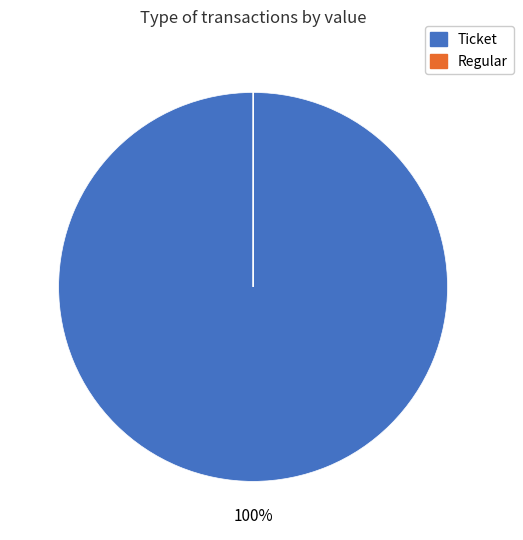

To the nearest percent, what is the difference between the largest and smallest slice percentages?

100%